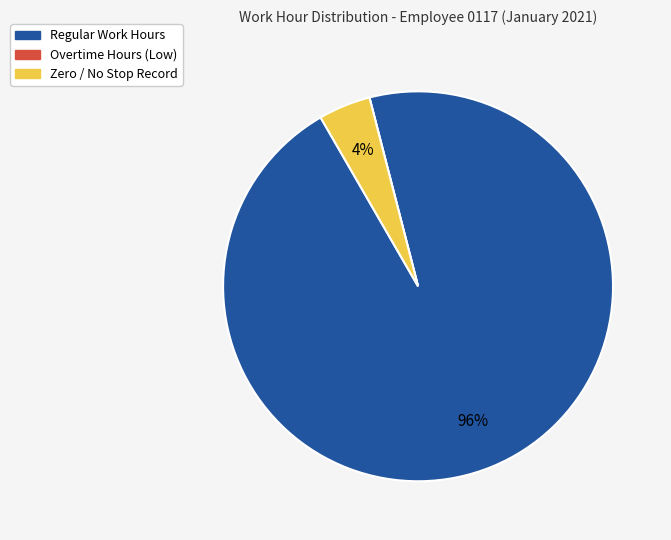

To the nearest percent, what is the average slice percentage?

33%